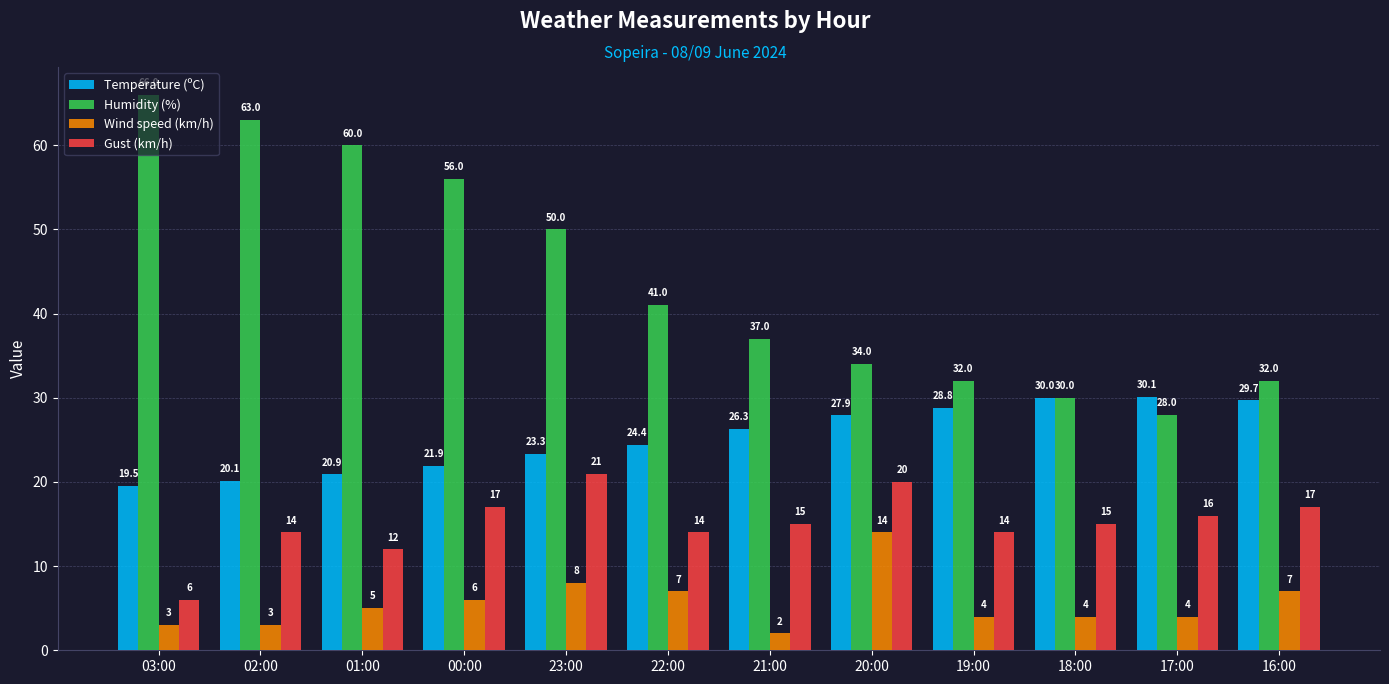

What is the difference between the Wind speed (km/h) values at 00:00 and 22:00?

1.0